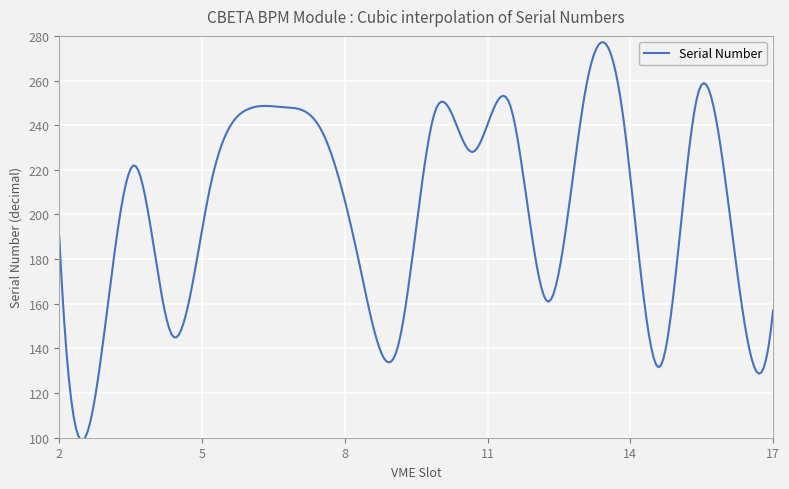

What is the smallest value displayed?

99.0